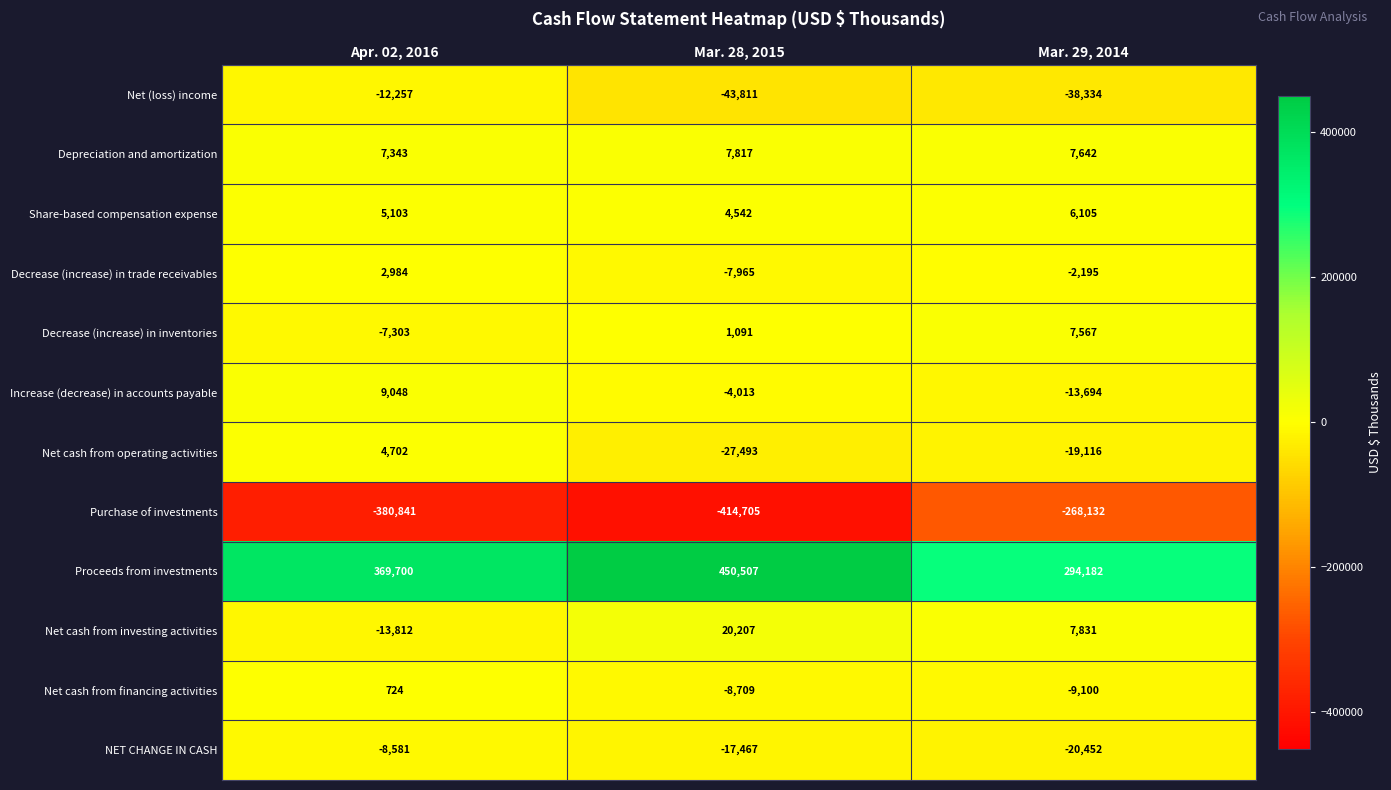

What is the difference between the maximum and second lowest values in the Depreciation and amortization series?

175